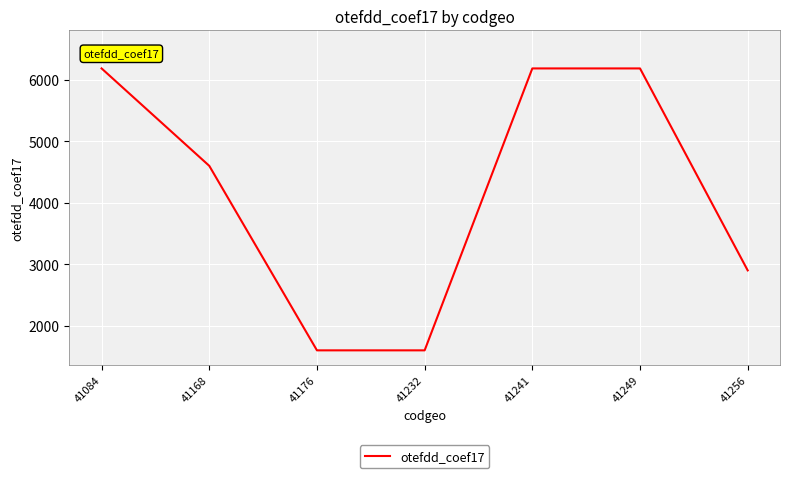

True or false: the data has more than 2 interior local peaks.

False